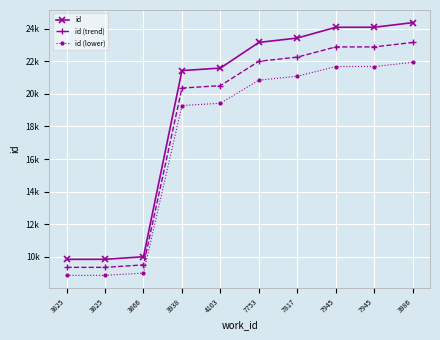

Does the chart have visible grid lines?

Yes